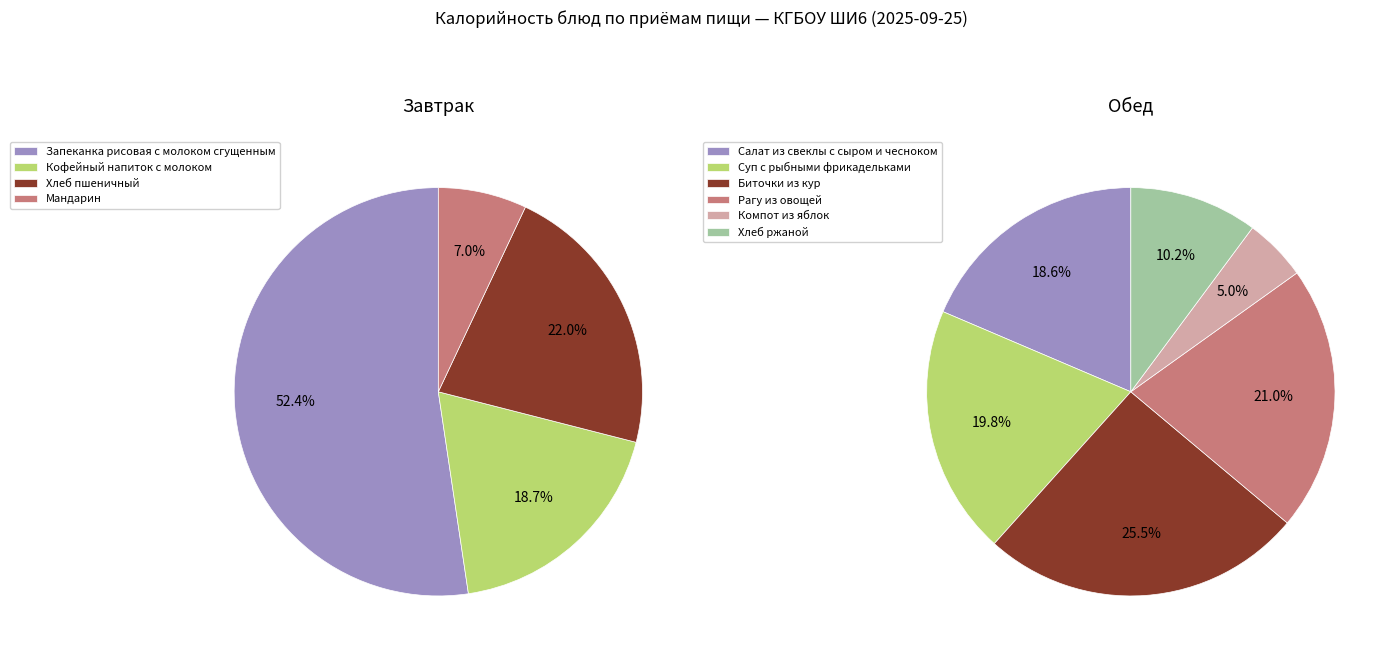

Between Запеканка рисовая с молоком сгущенным and Хлеб ржаной, which is larger?

Запеканка рисовая с молоком сгущенным